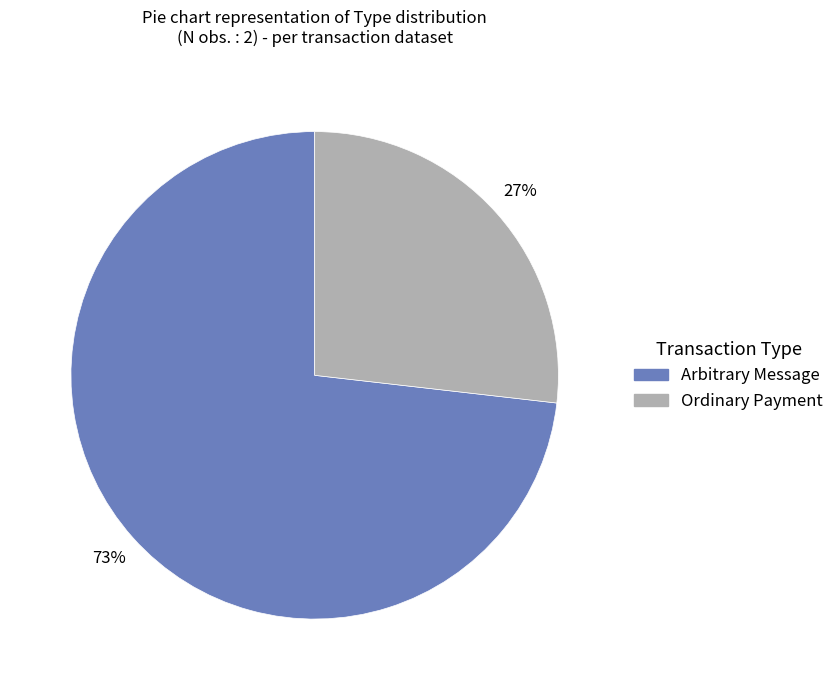

Does any single category account for the majority?

Yes